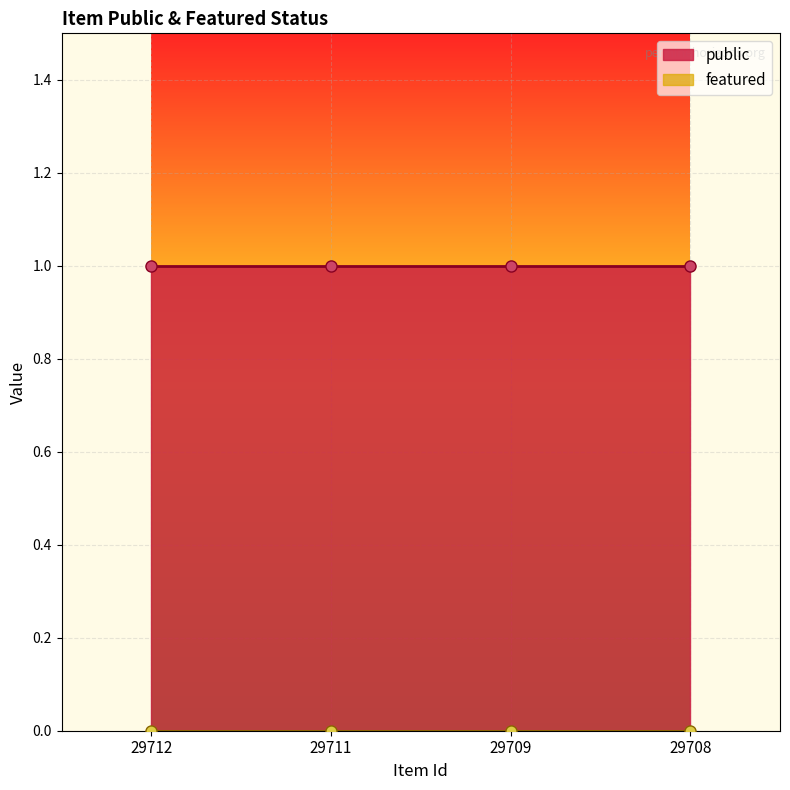

Reading left to right, what are all the values shown in this chart?

public: 1	1	1	1
featured: 0	0	0	0